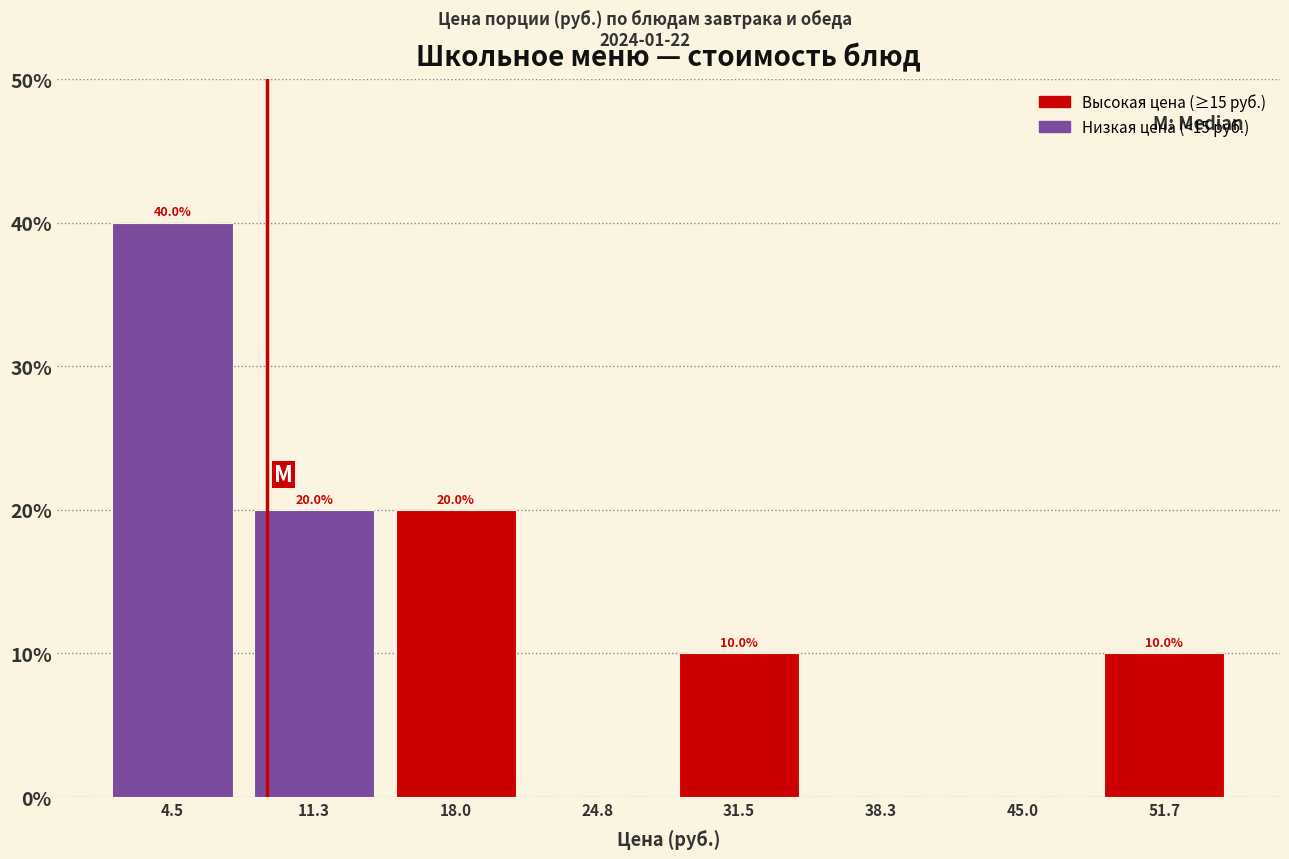

Which range on the x-axis has the tallest bar?

1 to 8